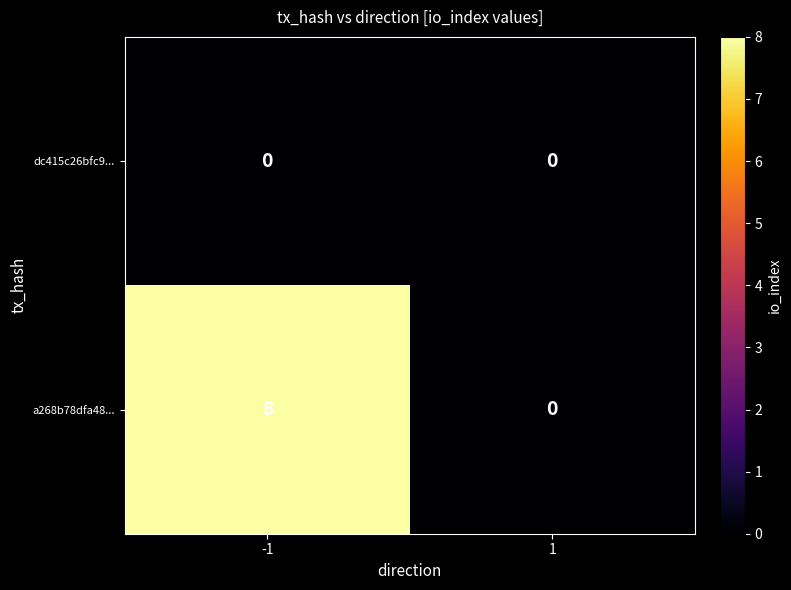

Reading right to left, what are all the values shown in this chart?

dc415c26bfc9...: 1=0	-1=0
a268b78dfa48...: 1=0	-1=8